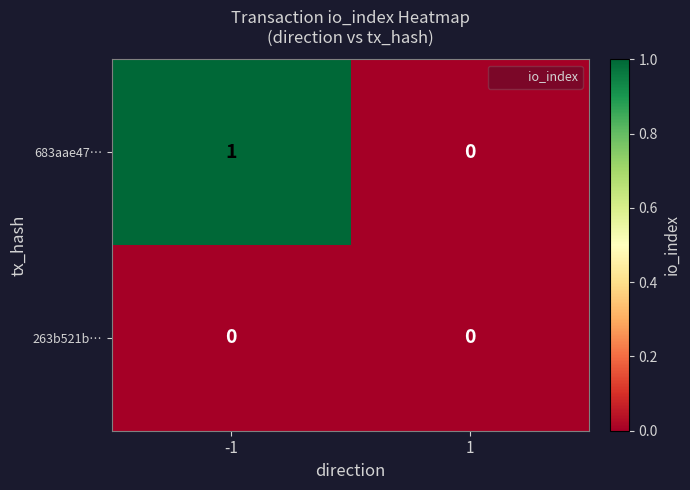

Reading right to left, what are all the values shown in this chart?

683aae47…: 0	1
263b521b…: 0	0